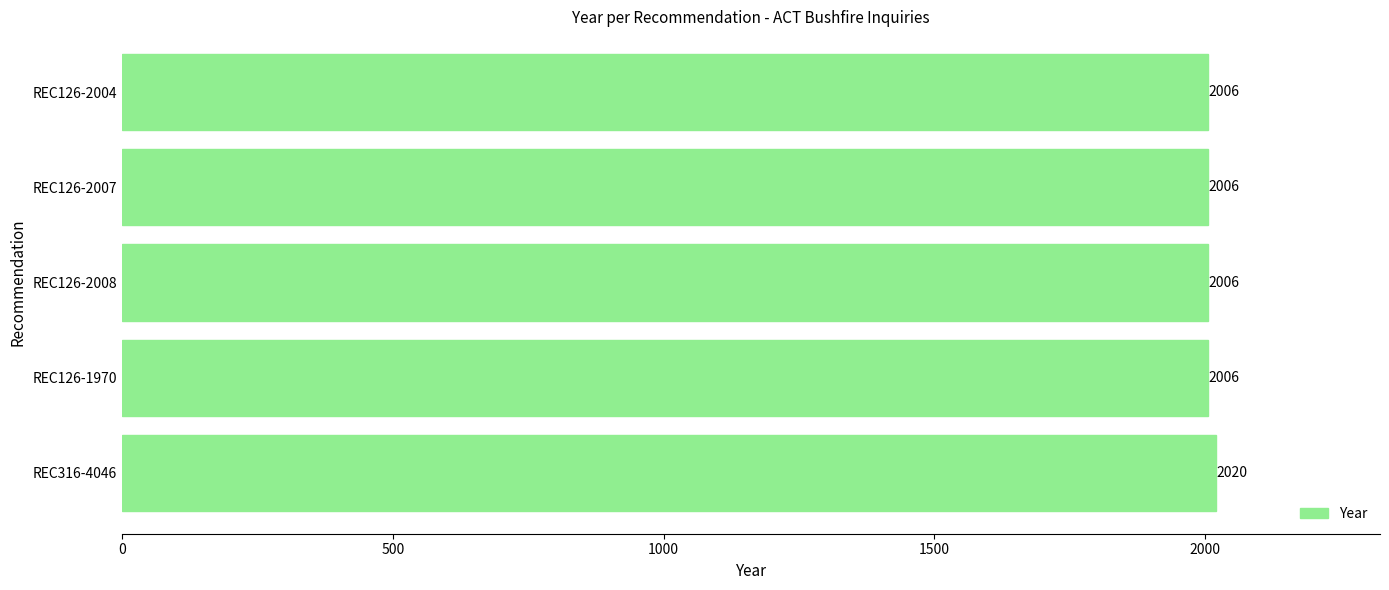

Does the chart contain any negative values?

No